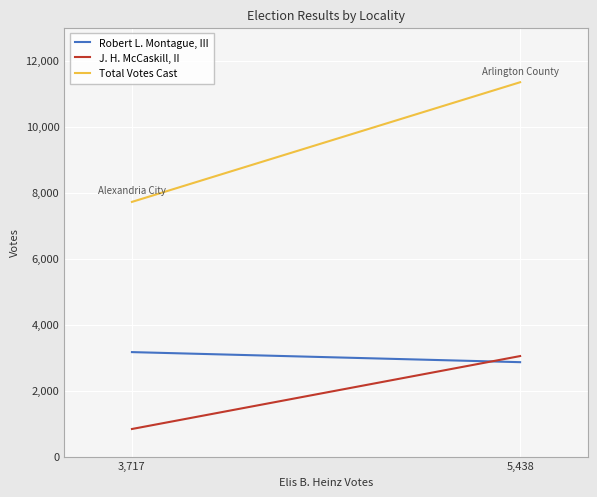

What is the label of the 1st point from the right?

5,438